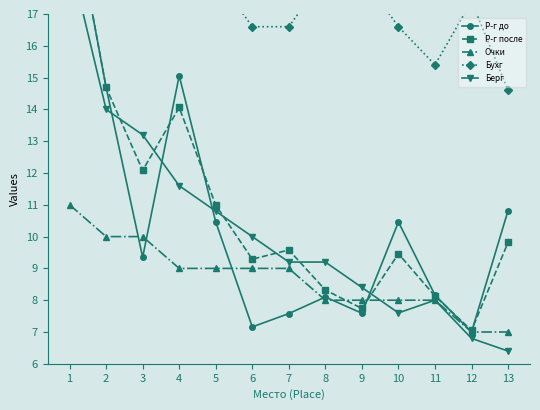

What is the approximate value of Очки at 10?

8